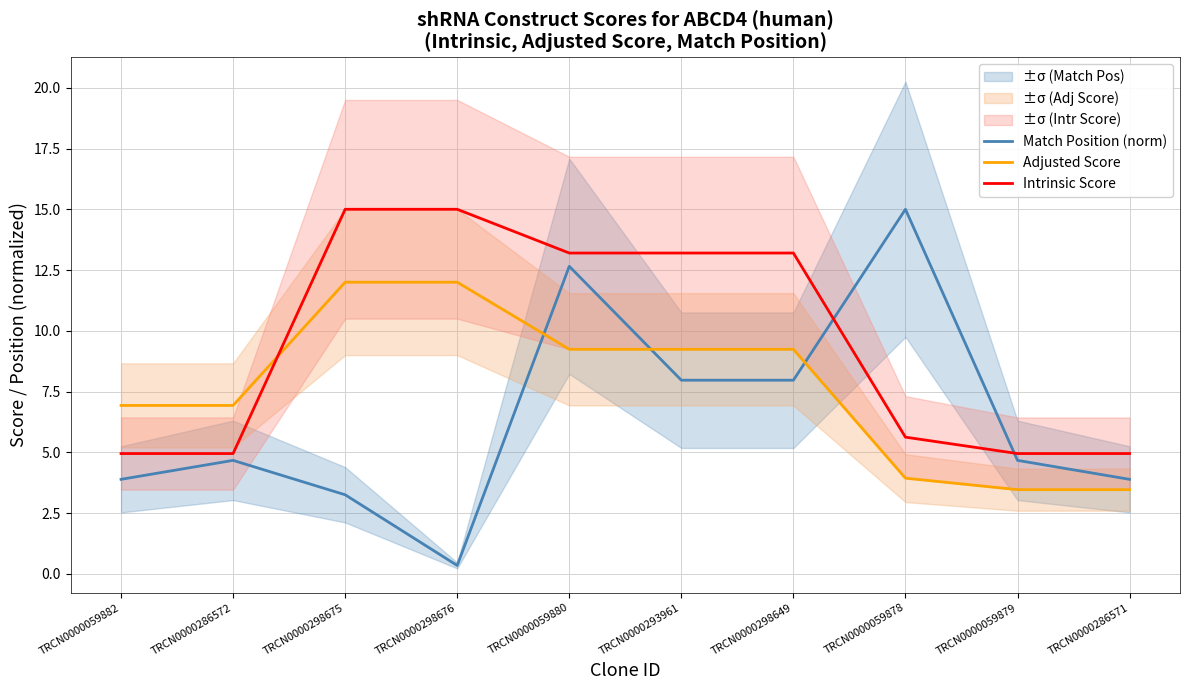

Where is Intrinsic Score nearest to the value 9?

TRCN0000059878